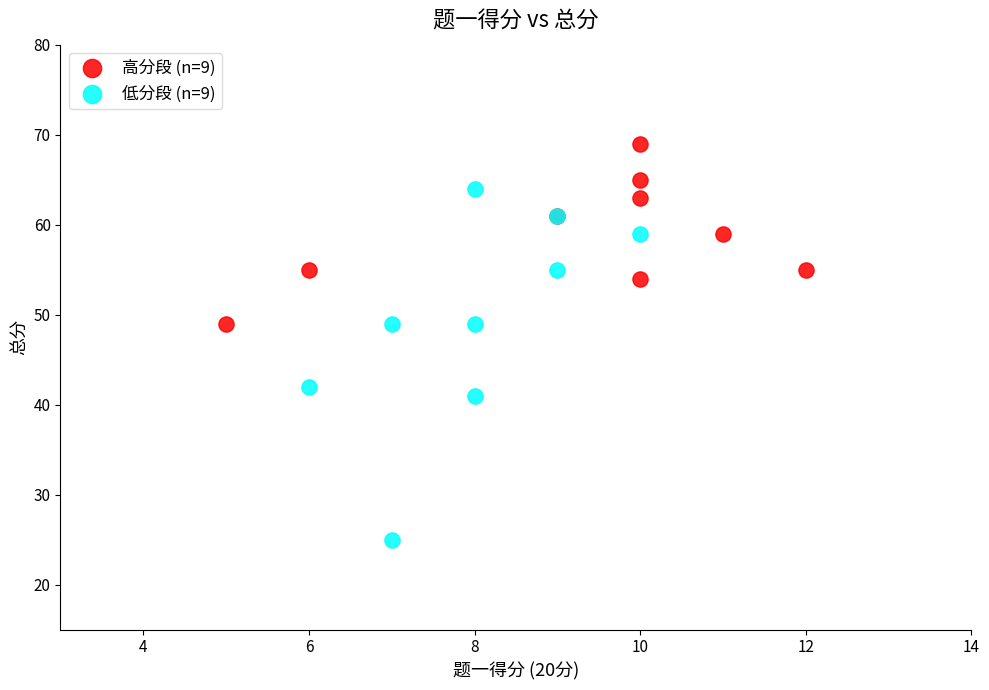

What are all the series names shown in the legend?

高分段 (n=9), 低分段 (n=9)